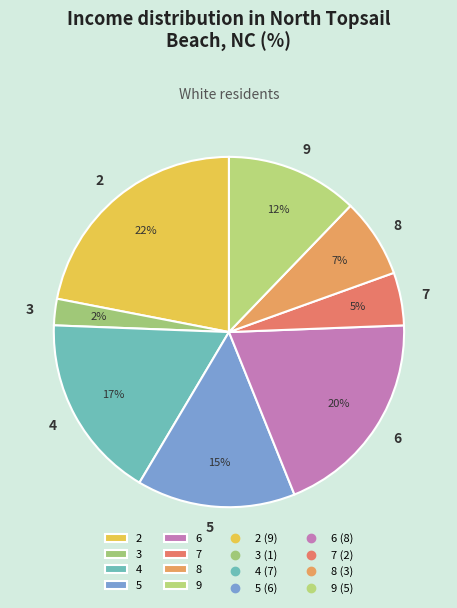

True or false: 8 accounts for 7% of the total.

True